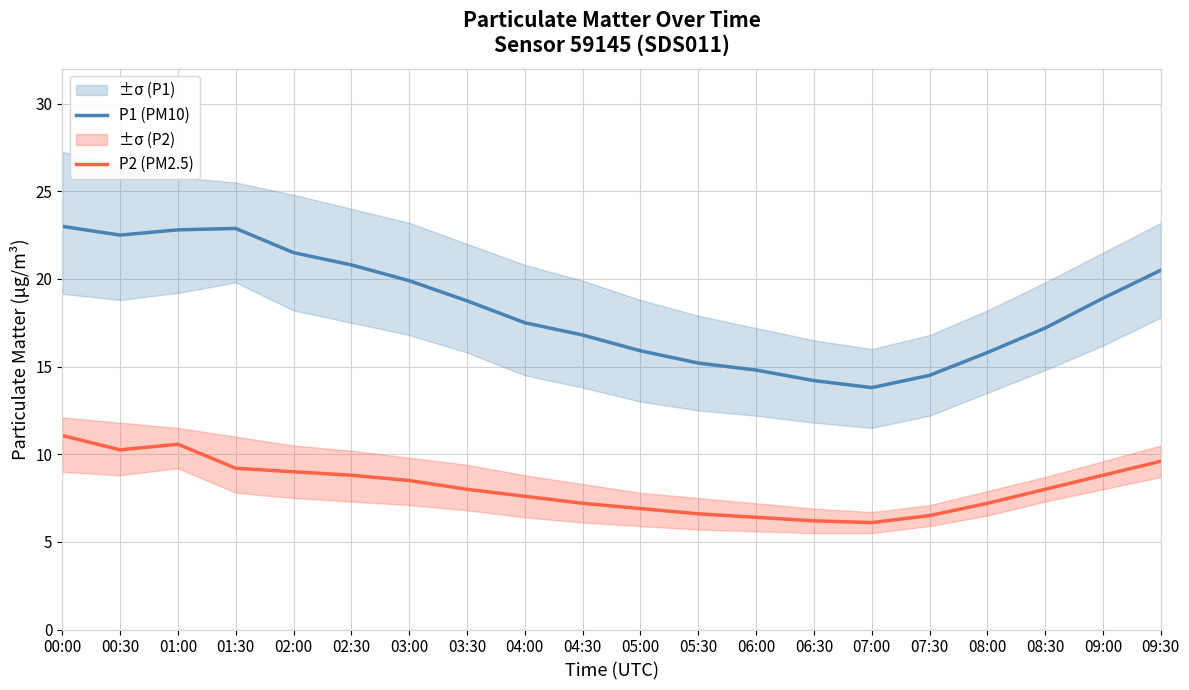

Where does the P2 (PM2.5) series first go above 8?

00:00